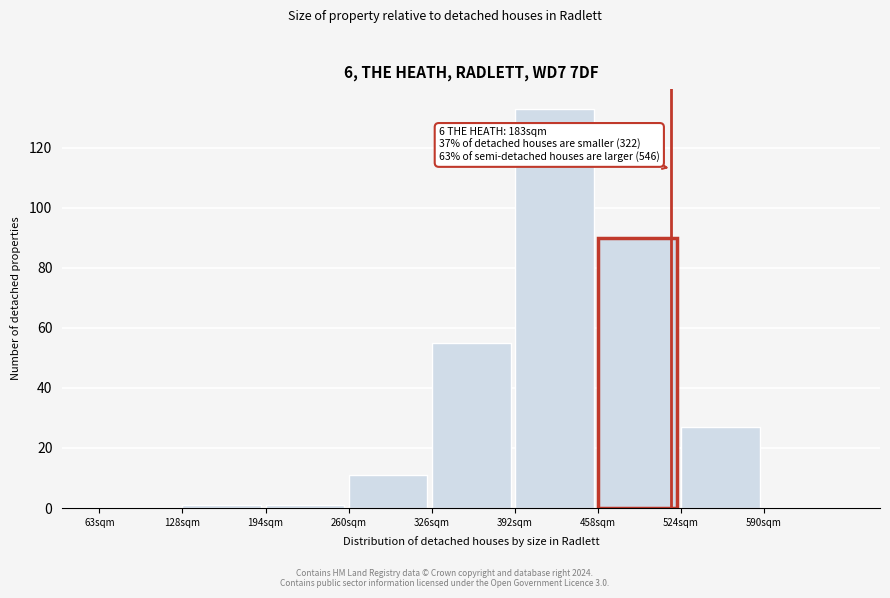

Reading left to right, extract all data points from this chart.

63sqm=0	128sqm=1	194sqm=1	260sqm=11	326sqm=55	392sqm=133	458sqm=90	524sqm=27	590sqm=0